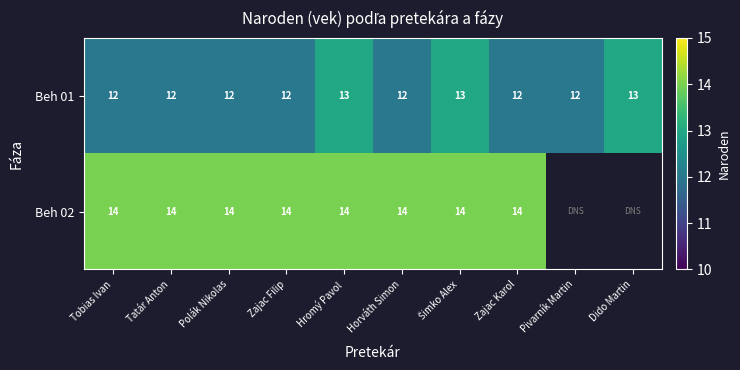

True or false: Beh 01 has a value of 12 at Zajac Karol.

True